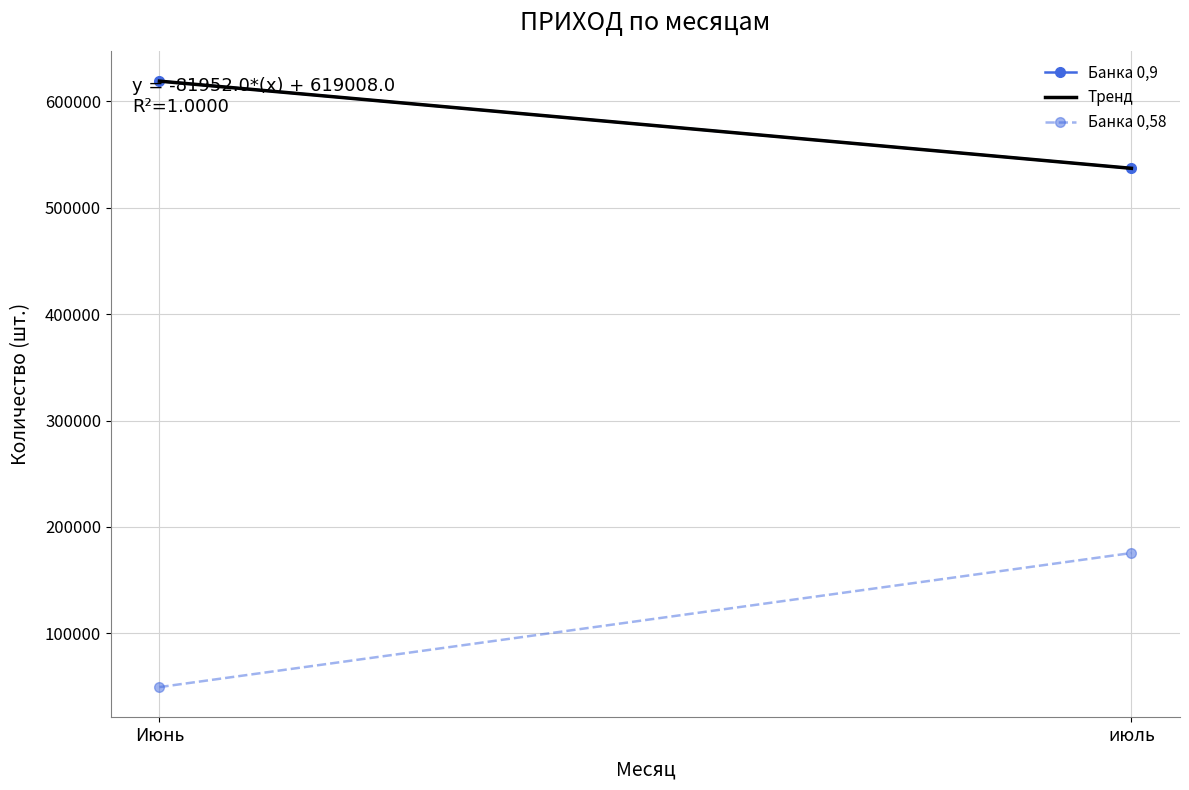

Which series has the largest total across all categories?

Банка 0,9